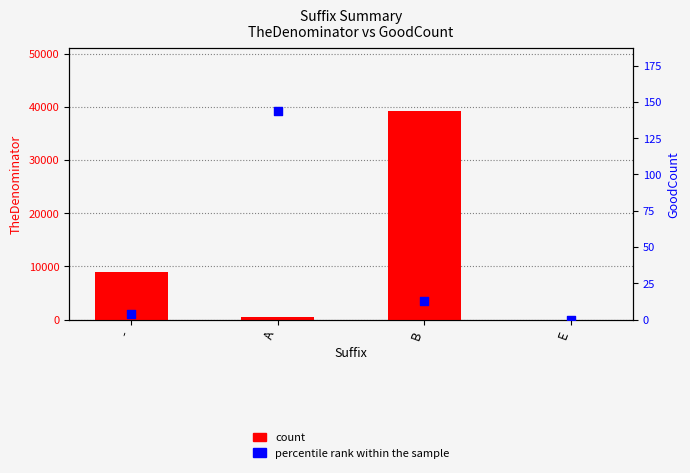

Which series contains the lowest Y value?

count